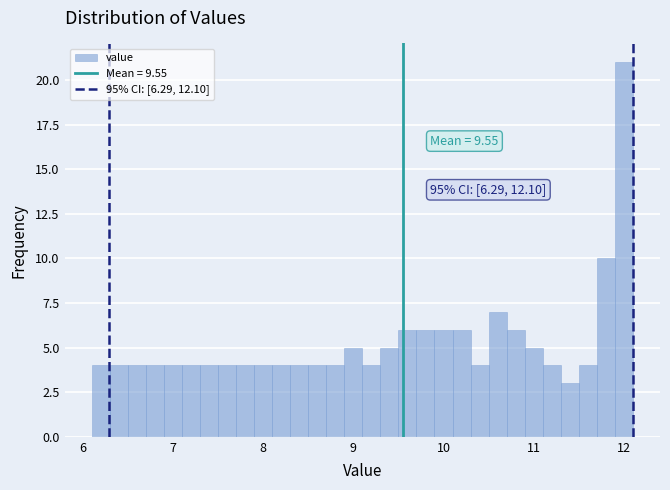

Read against the x-axis, roughly where is the centre of the tallest bar?

12.0